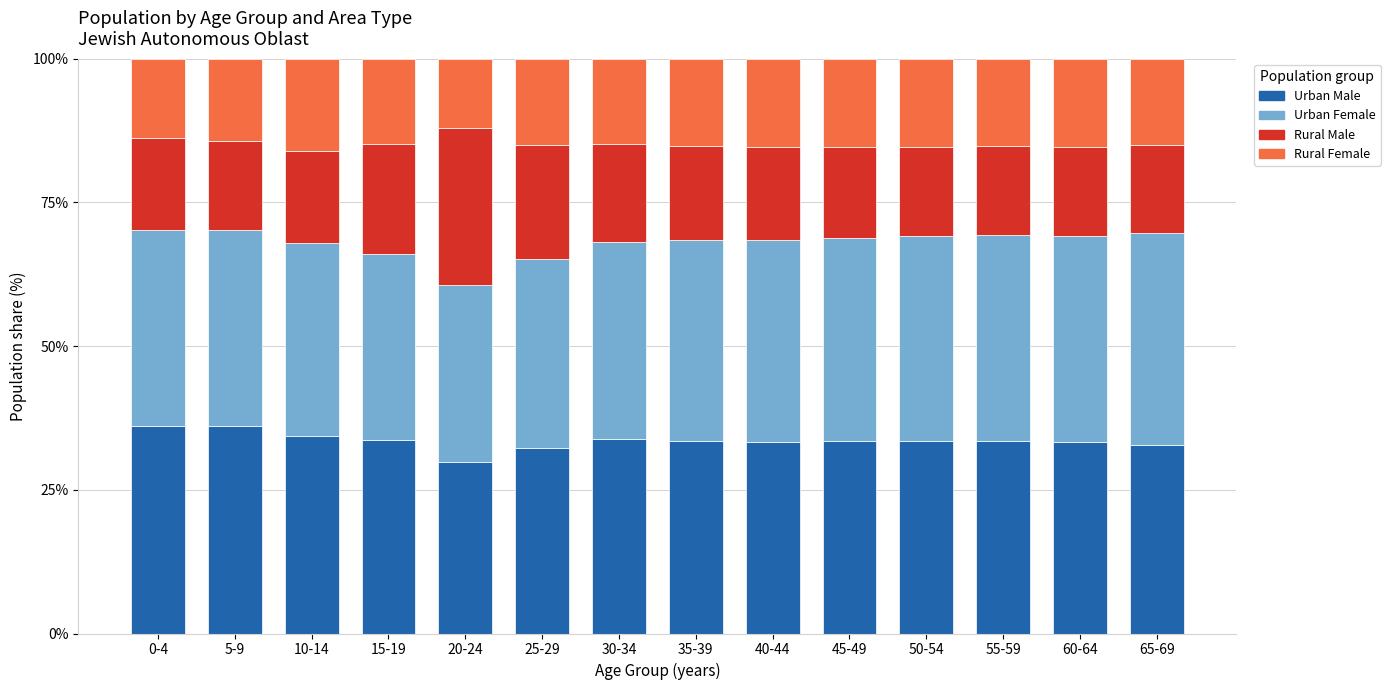

What is the lowest value of the Urban Male series?

29.8